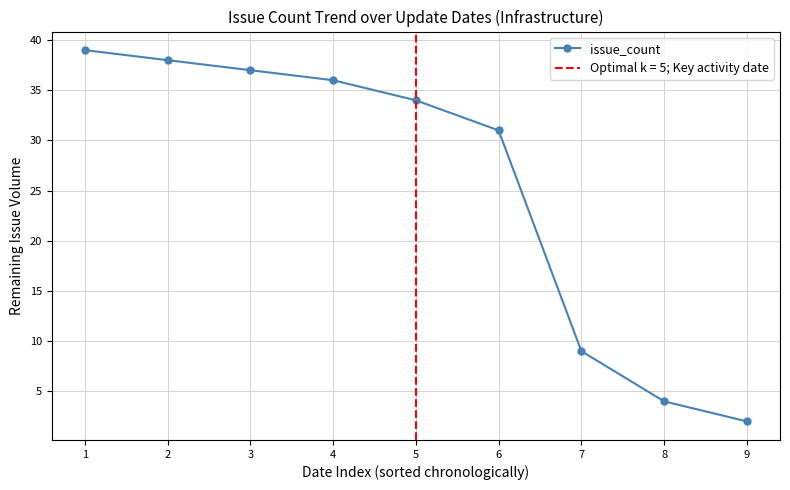

List the labels in order of value, smallest first.

9, 8, 7, 6, 5, 4, 3, 2, 1